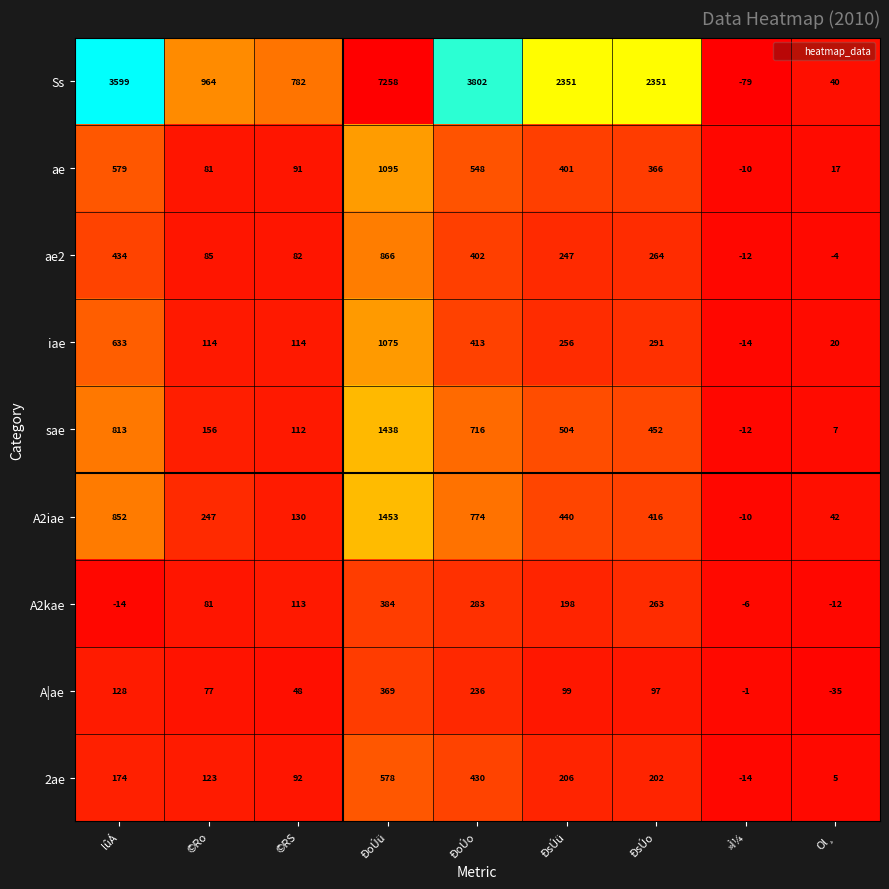

At which category does the chart reach its minimum across all series?

»Ì¼